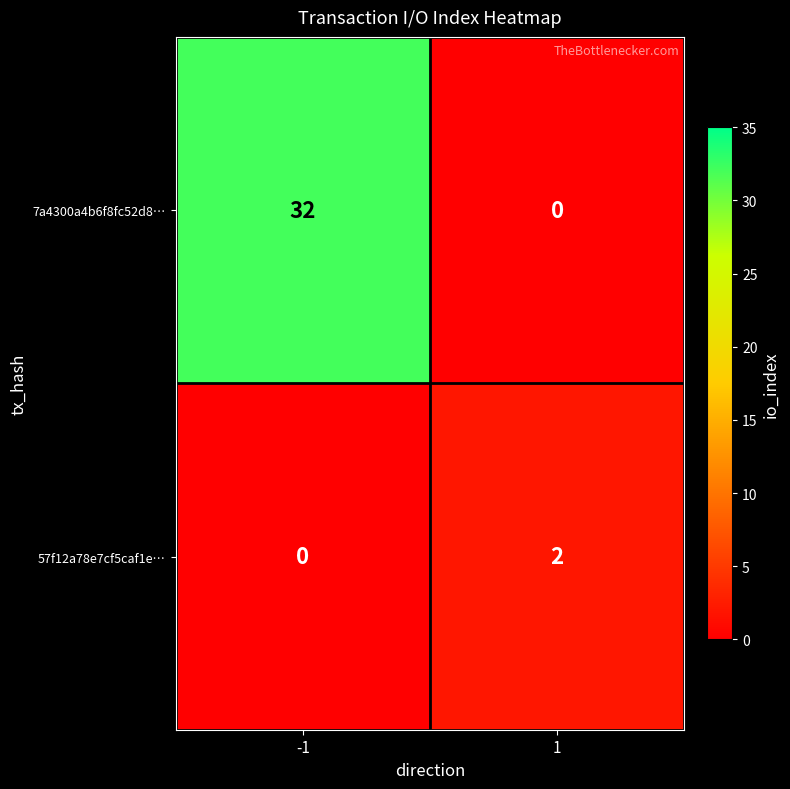

Reading left to right, extract all data points from this chart.

7a4300a4b6f8fc52d8…: 32	0
57f12a78e7cf5caf1e…: 0	2